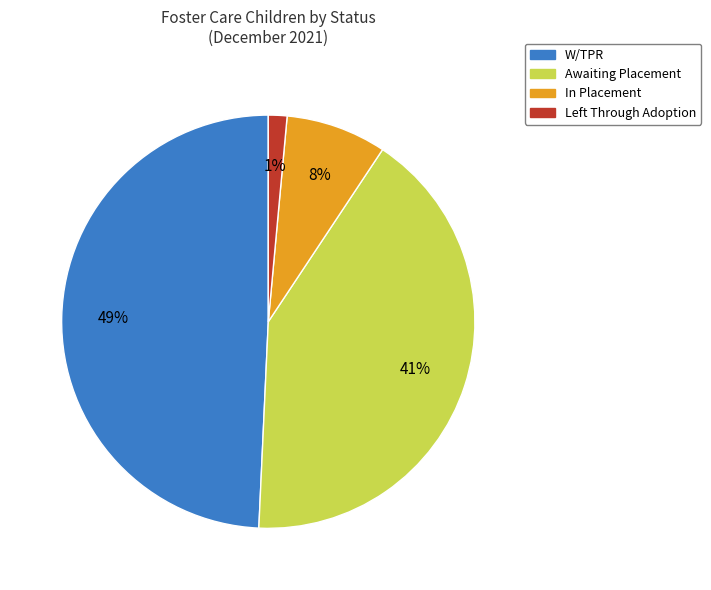

Rank the categories by value from lowest to highest.

Left Through Adoption, In Placement, Awaiting Placement, W/TPR